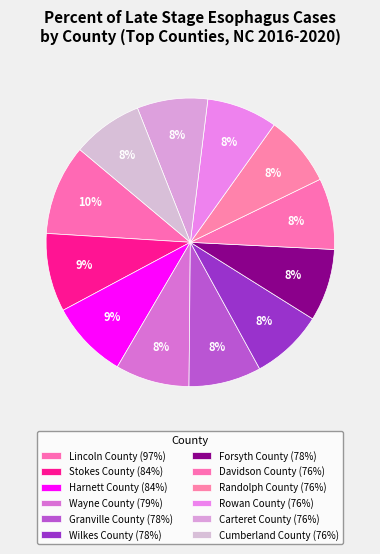

Rank the categories by value from lowest to highest.

Carteret County, Cumberland County, Rowan County, Randolph County, Davidson County, Forsyth County, Granville County, Wilkes County, Wayne County, Harnett County, Stokes County, Lincoln County